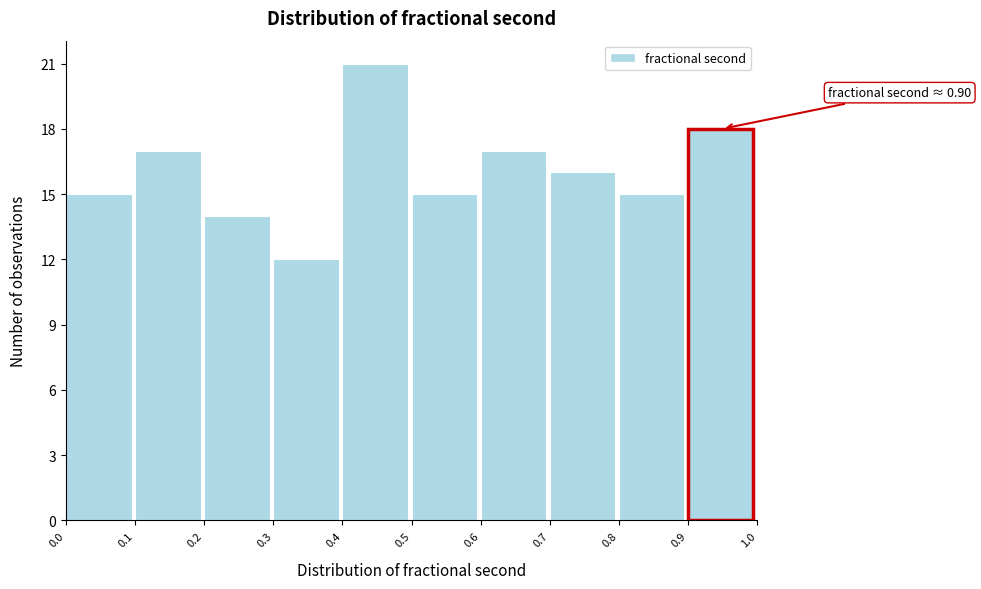

Reading left to right, extract all data points from this chart.

0.0=15	0.1=17	0.2=14	0.3=12	0.4=21	0.5=15	0.6=17	0.7=16	0.8=15	0.9=18